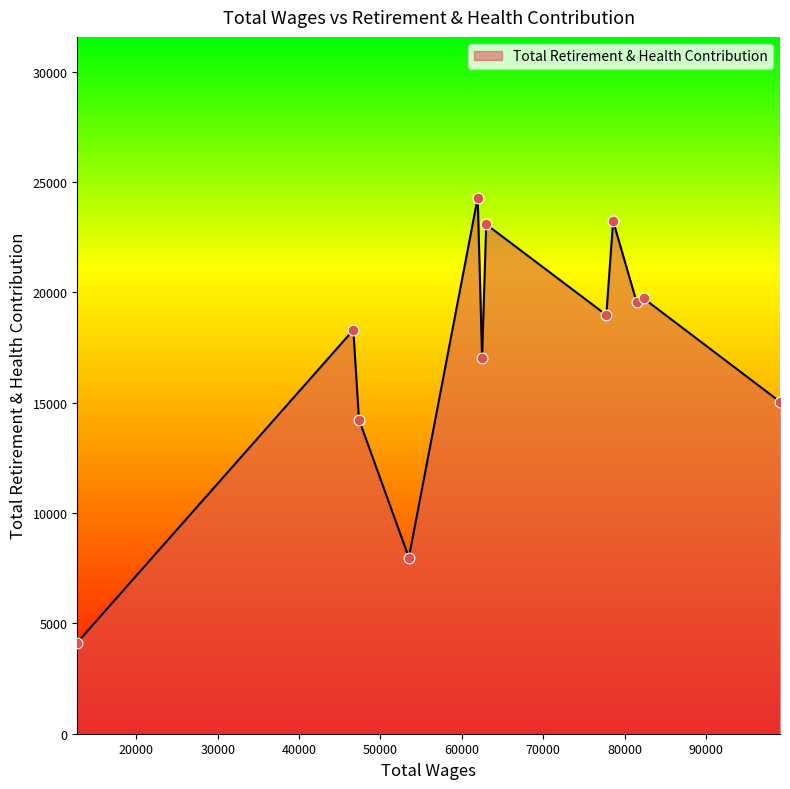

What is the greatest value displayed?

24292